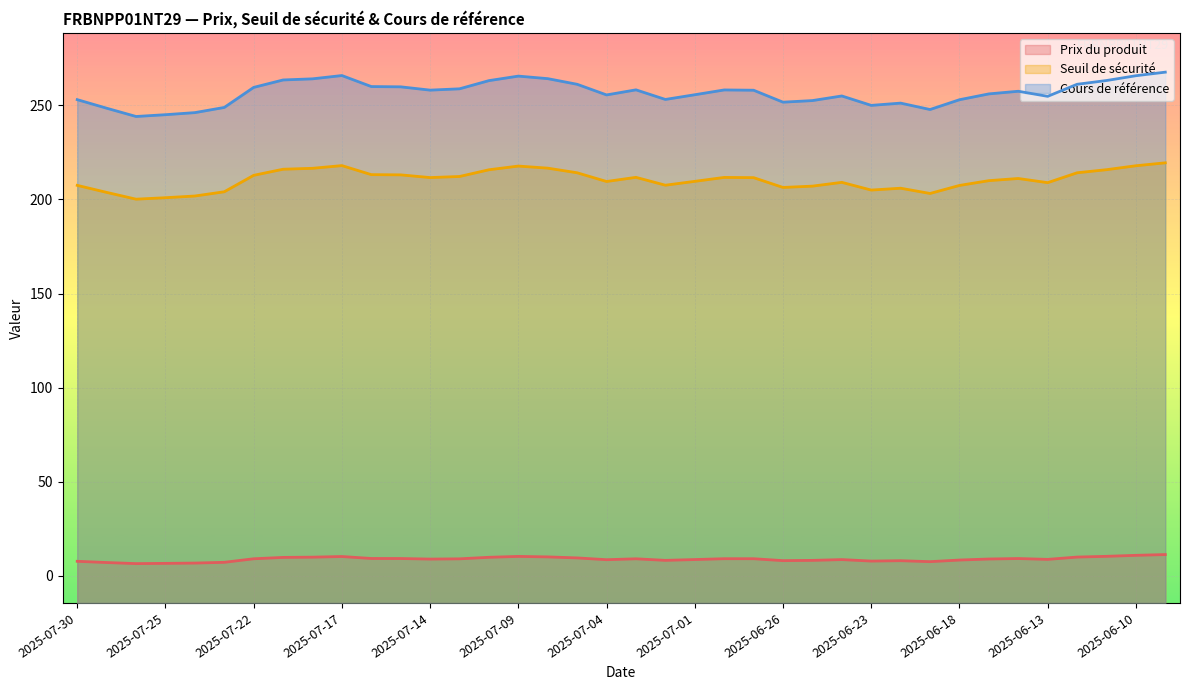

Rank the series by their maximum value, from lowest to highest.

Prix du produit, Seuil de sécurité, Cours de référence